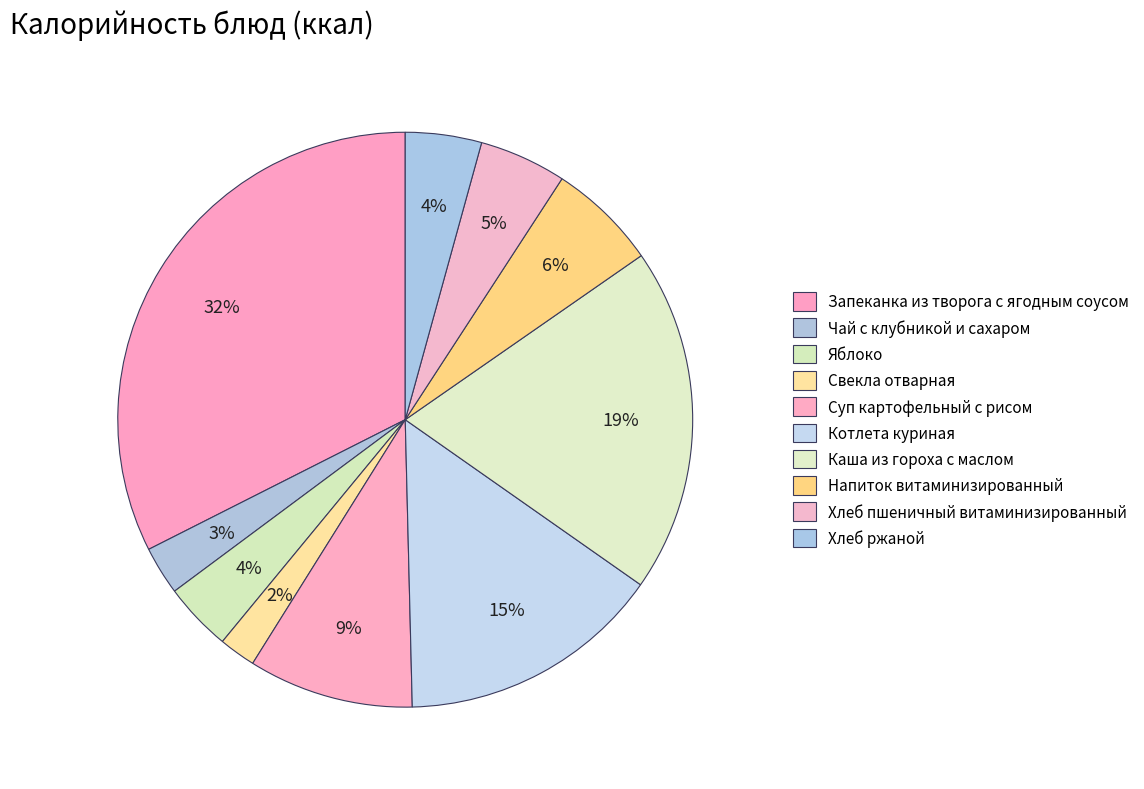

Is it true that Свекла отварная is 2% of the pie?

True